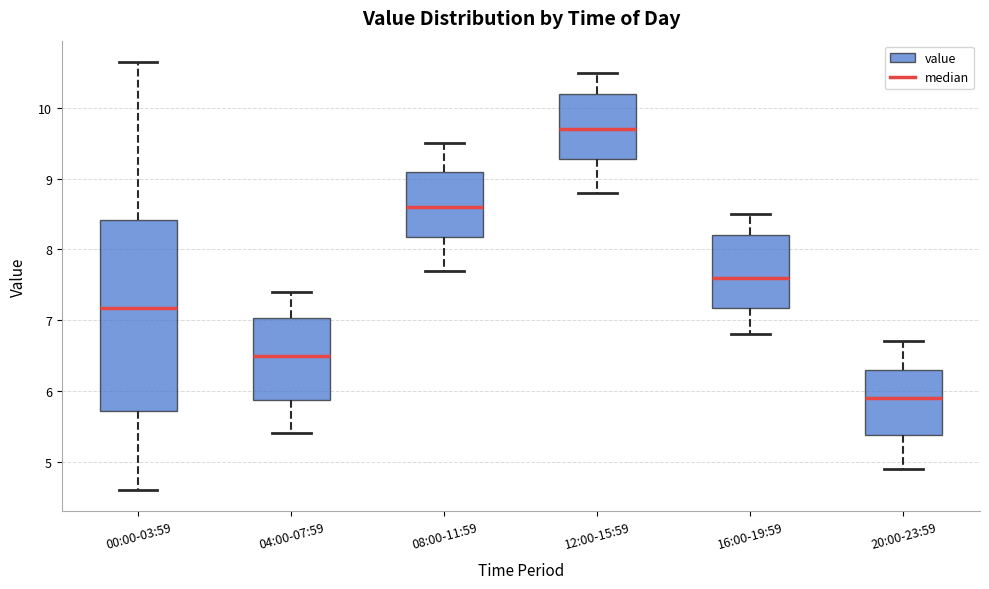

Reading left to right, transcribe this box plot: for each box, give where its median line is, the range the box spans, and where its two whiskers end, as read against the y-axis. The values are not printed on the chart, so give them approximately, as read against the axis.

00:00-03:59: median 7.2, box 5.7 to 8.4, whiskers 4.6 to 10.7
04:00-07:59: median 6.5, box 5.9 to 7.0, whiskers 5.4 to 7.4
08:00-11:59: median 8.6, box 8.2 to 9.1, whiskers 7.7 to 9.5
12:00-15:59: median 9.7, box 9.3 to 10.2, whiskers 8.8 to 10.5
16:00-19:59: median 7.6, box 7.2 to 8.2, whiskers 6.8 to 8.5
20:00-23:59: median 5.9, box 5.4 to 6.3, whiskers 4.9 to 6.7